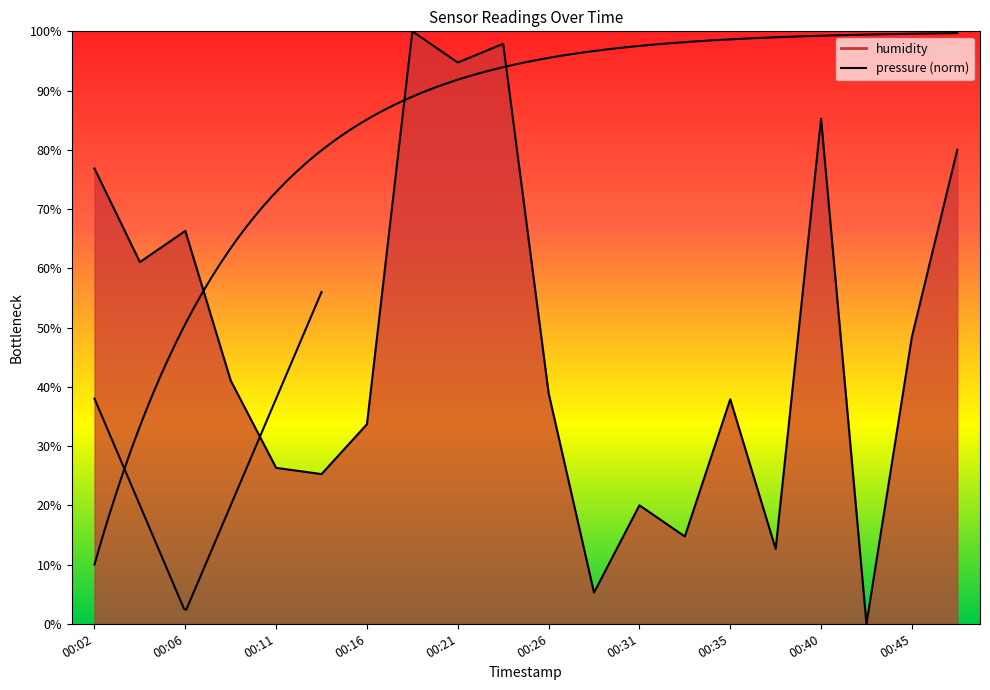

True or false: the data shows 0.8 at 00:48.

True